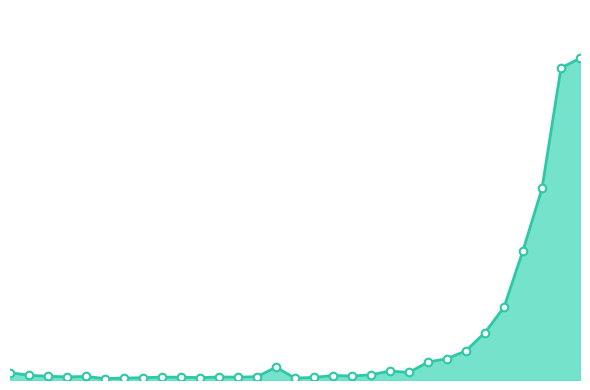

Is this an area chart (filled region under the line)?

Yes